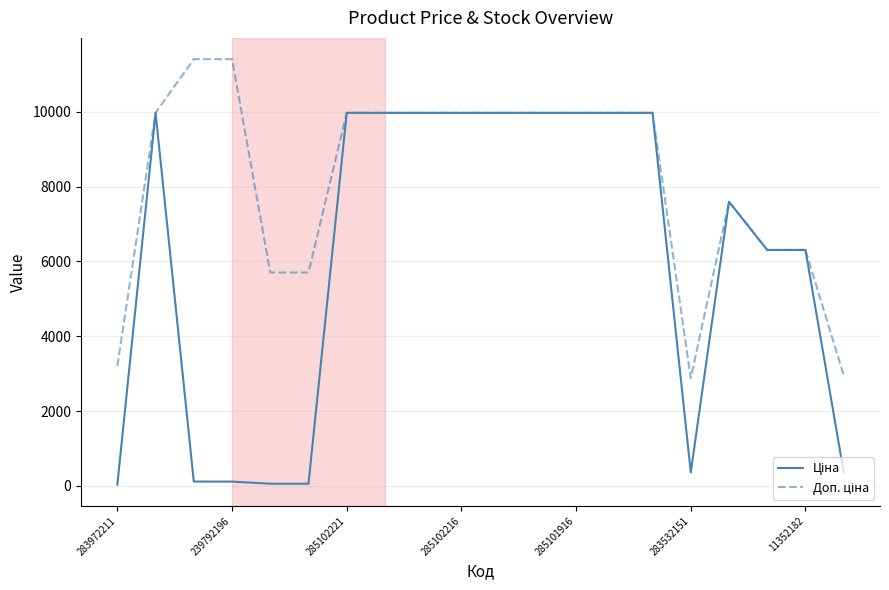

What is the greatest value displayed?

11410.0